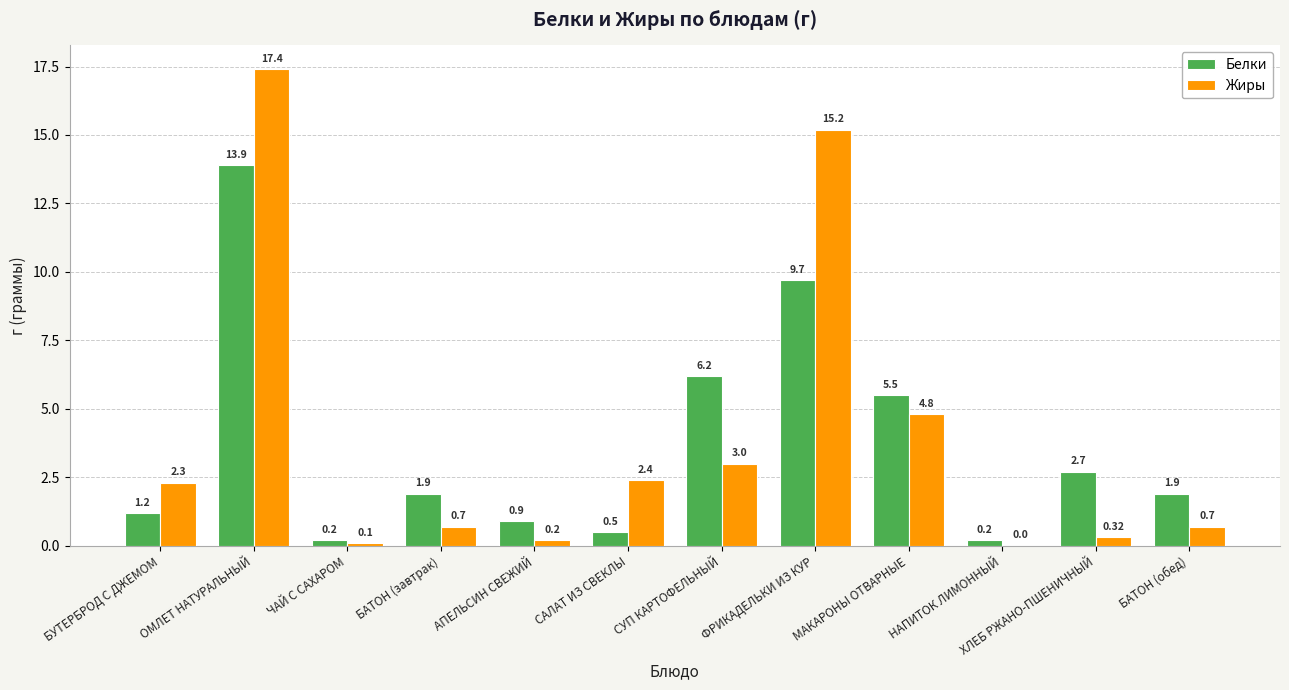

Which series has the largest total across all categories?

Жиры